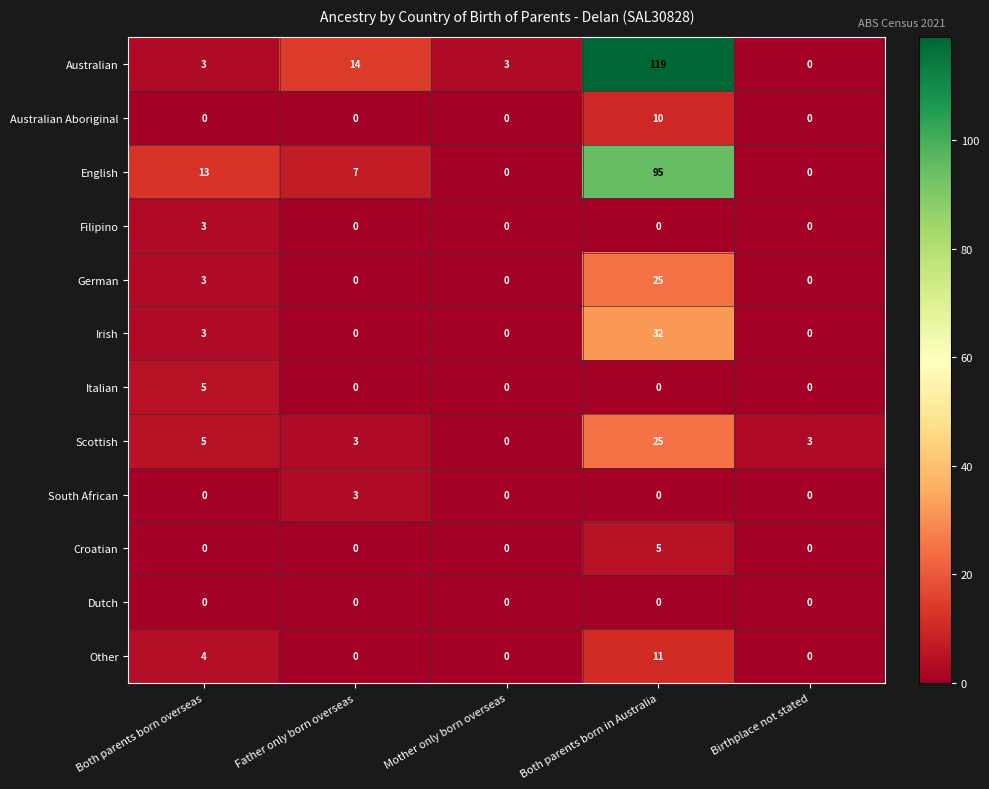

At how many categories does at least one series exceed 7?

3